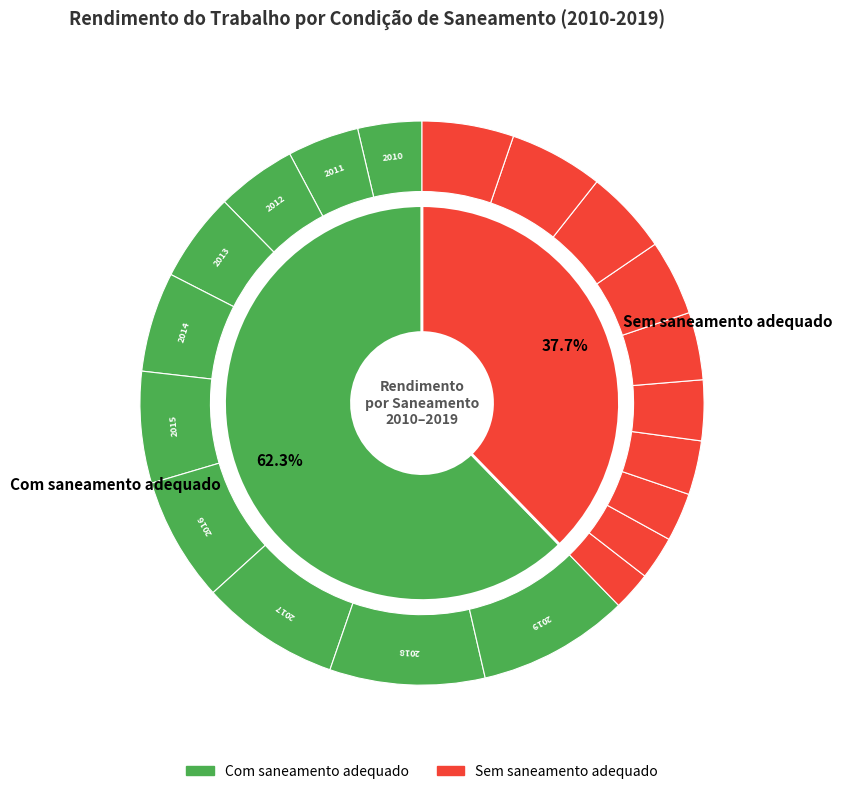

How many slices are in this pie chart?

10